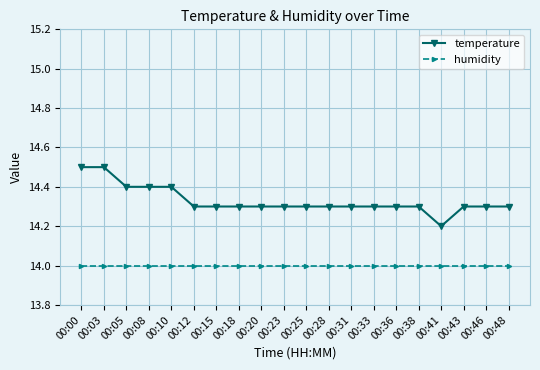

What is the spread (max minus min) of values at 00:31?

0.3